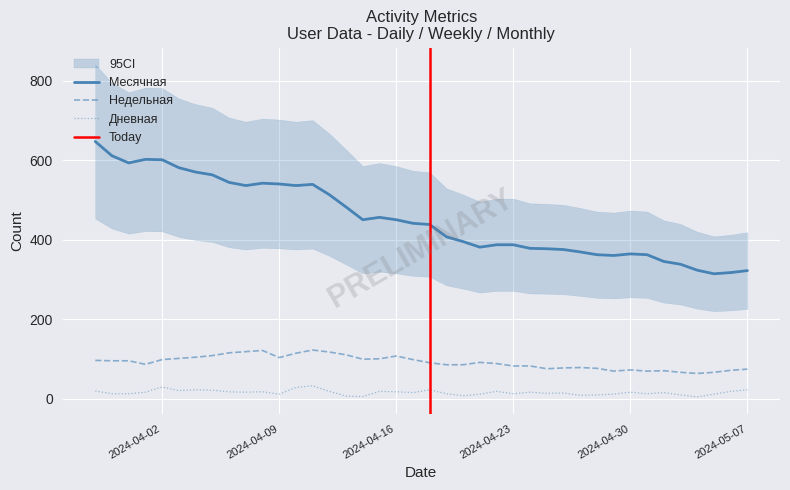

True or false: Месячная and Дневная cross at least once.

False